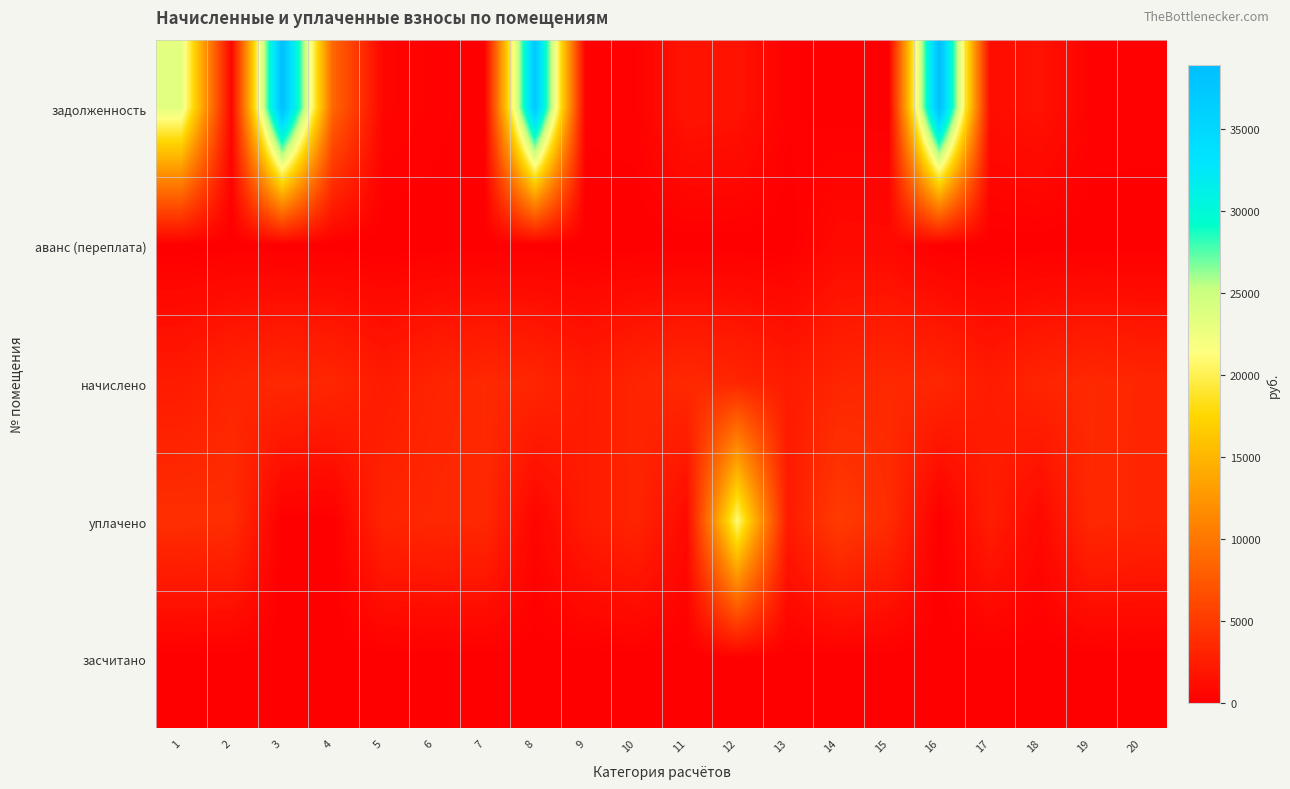

Which label corresponds to the smallest value in the chart?

7